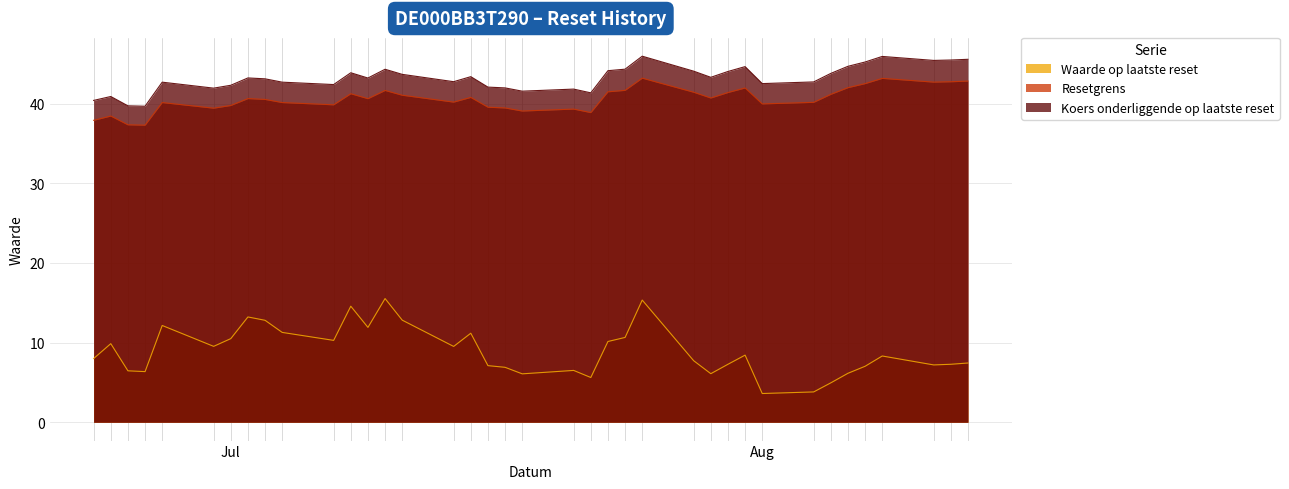

Which has a higher value, 2025-07-02 or 2025-06-25?

2025-07-02